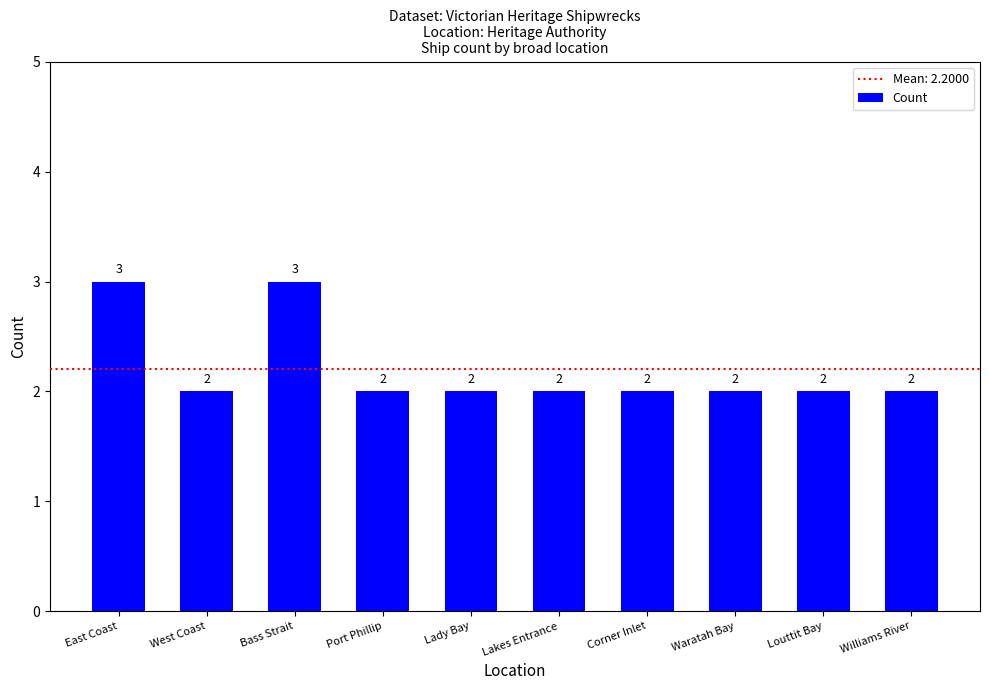

True or false: the data shows 0 at Waratah Bay.

False